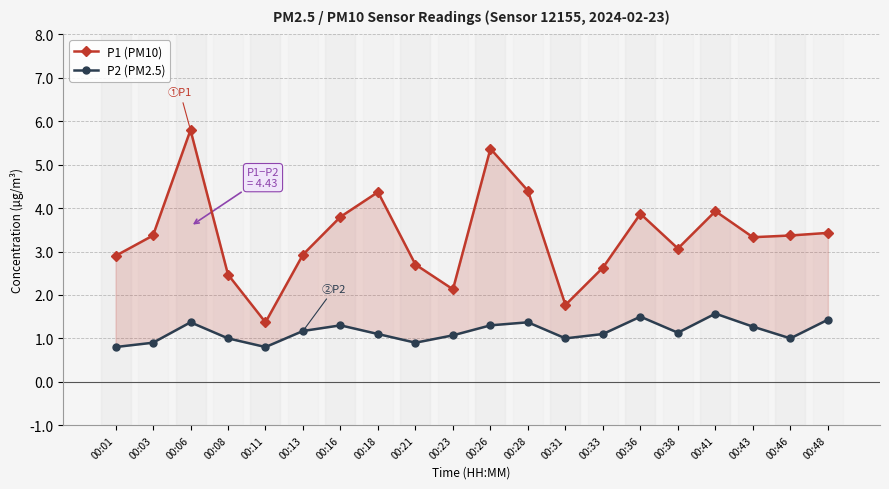

What are all the series names shown in the legend?

P1 (PM10), P2 (PM2.5)